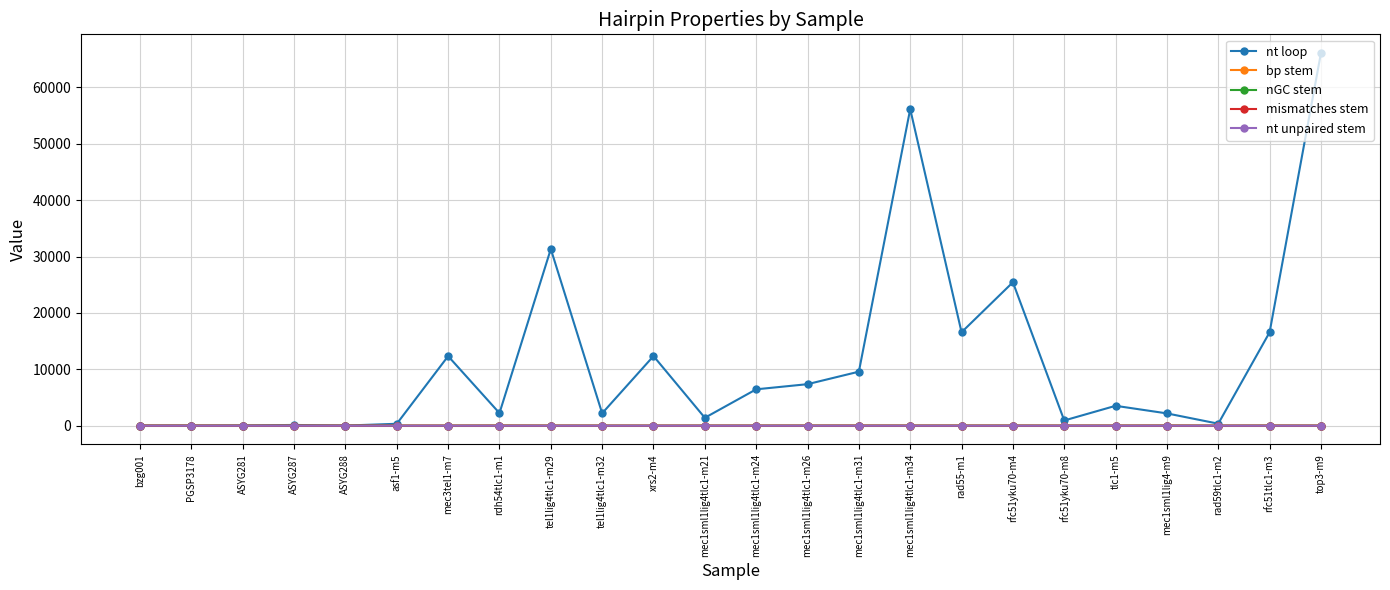

True or false: bp stem has a value of 15 at tlc1-m5.

True